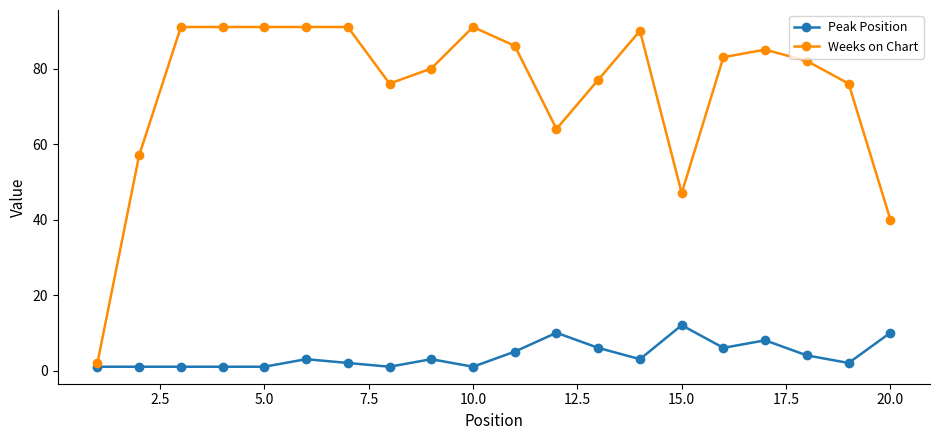

Does the chart display data point markers on the line(s)?

Yes